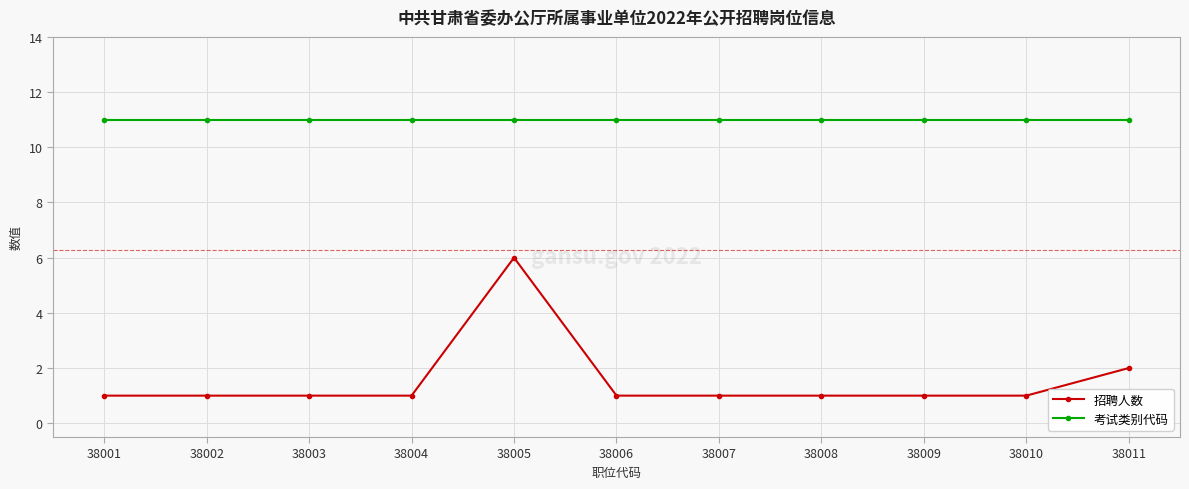

What is the difference between the highest and lowest values at 38006?

10